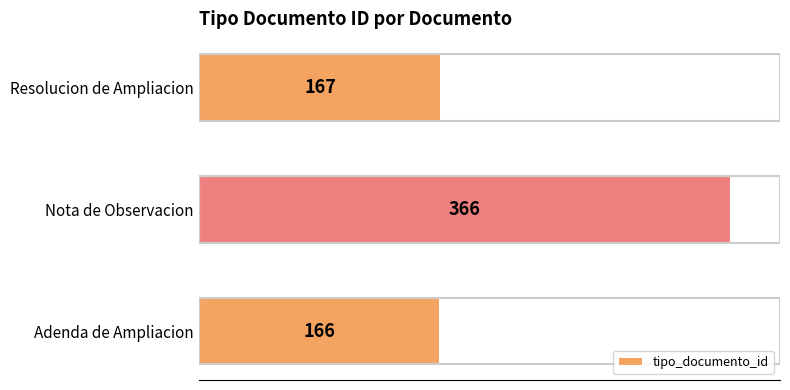

Rank the categories by value from highest to lowest.

Nota de Observacion, Resolucion de Ampliacion, Adenda de Ampliacion